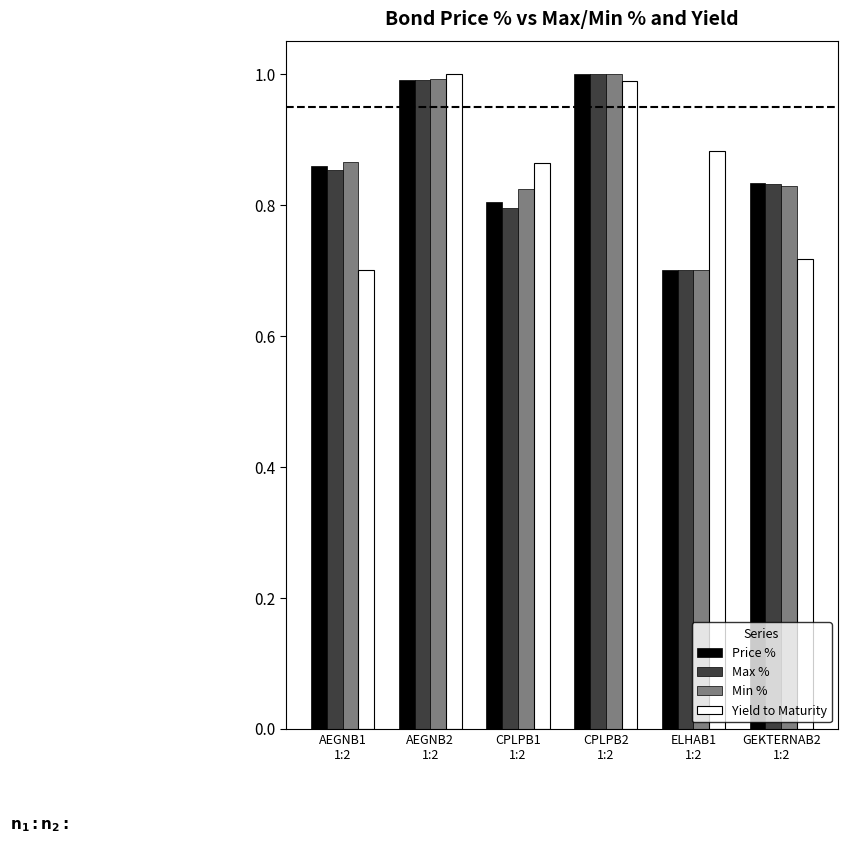

What is the maximum value shown in the chart?

1.0